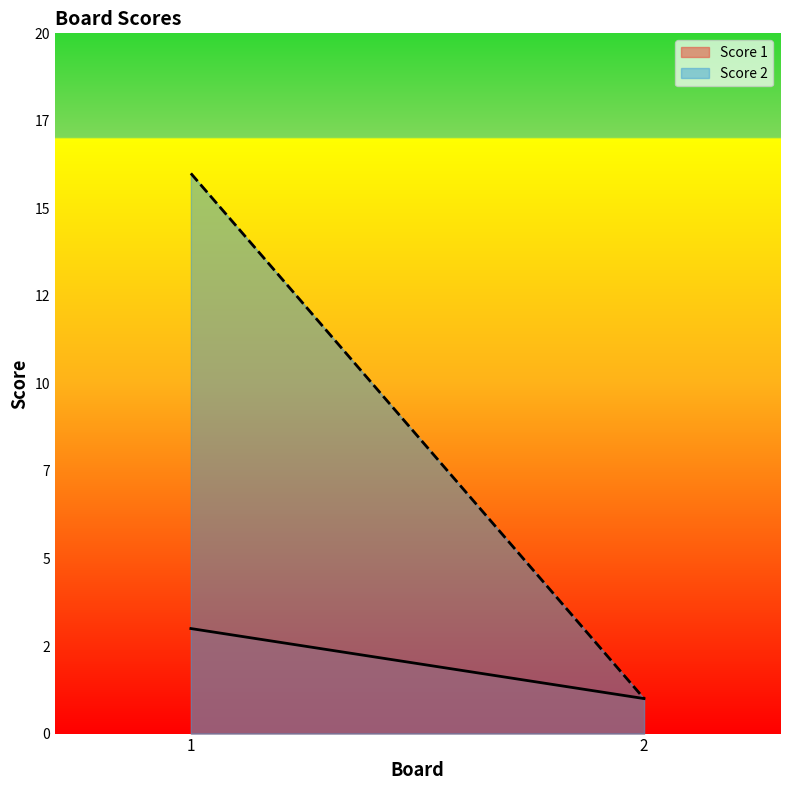

What is the difference between the maximum and minimum values in the Score 1 series?

2